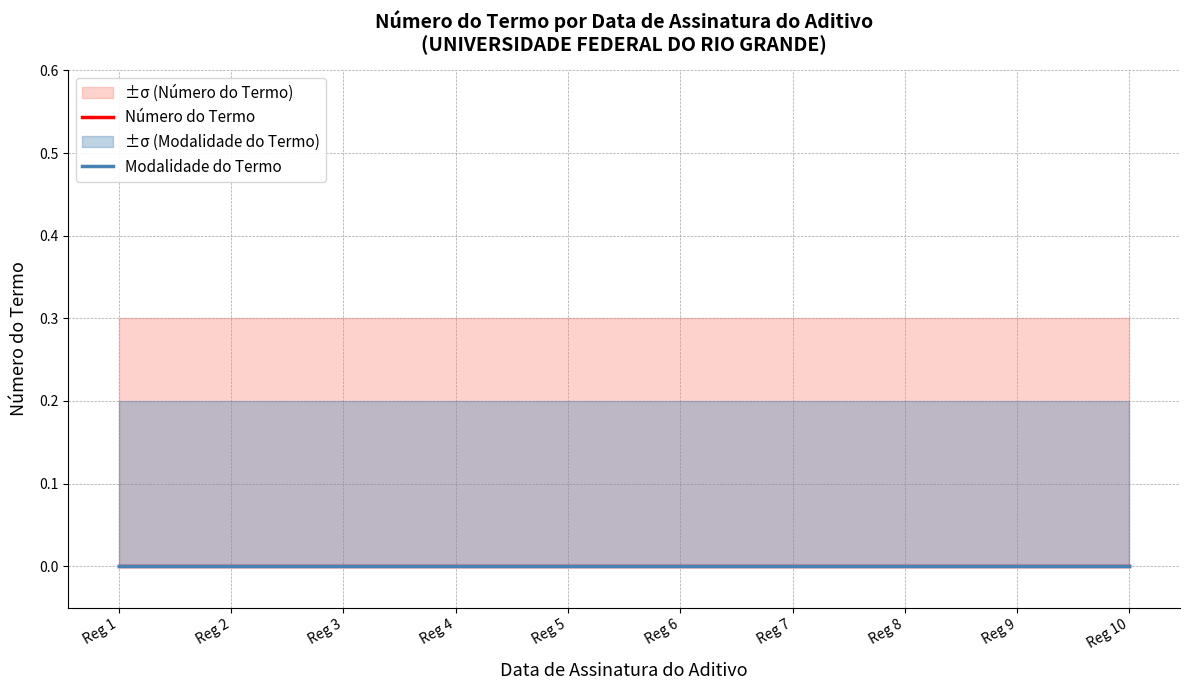

True or false: Modalidade do Termo and Modalidade do Termo lower intersect in this chart.

False